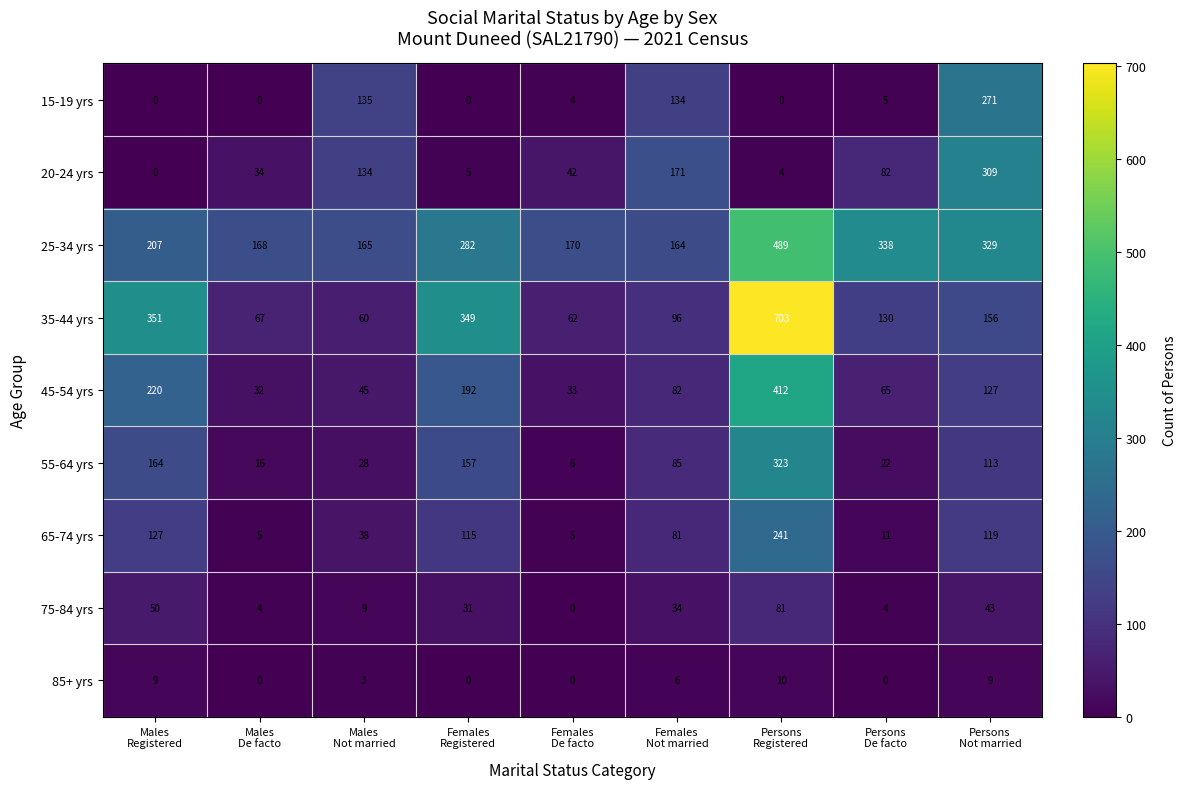

Count the 85+ yrs values in the range 0 to 9.

8